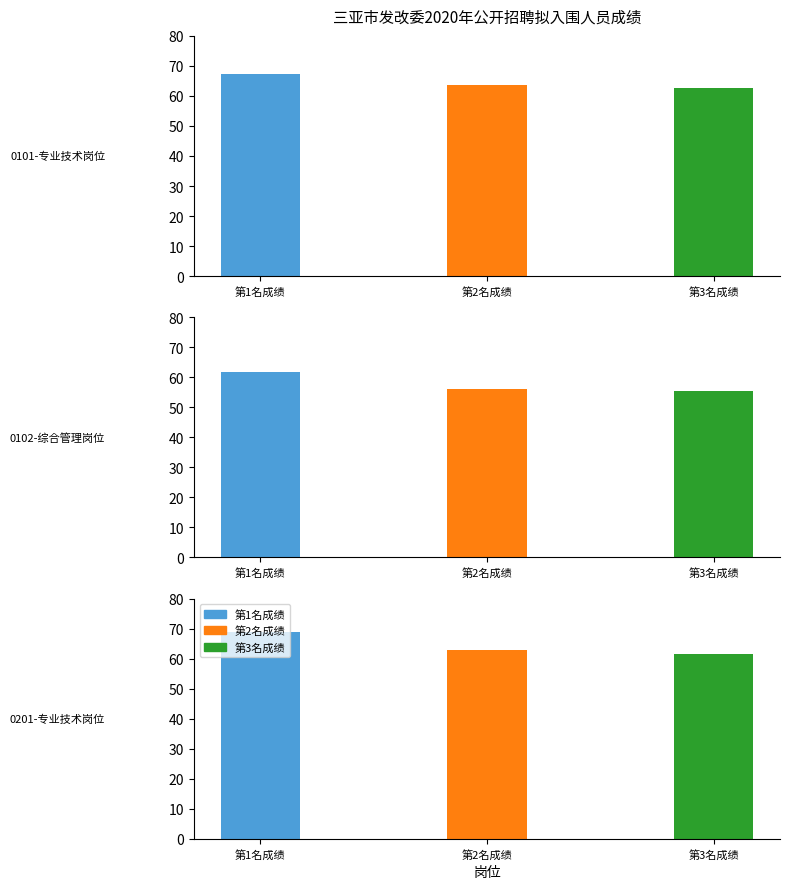

Rank the series by their average value, from highest to lowest.

第1名成绩, 第2名成绩, 第3名成绩